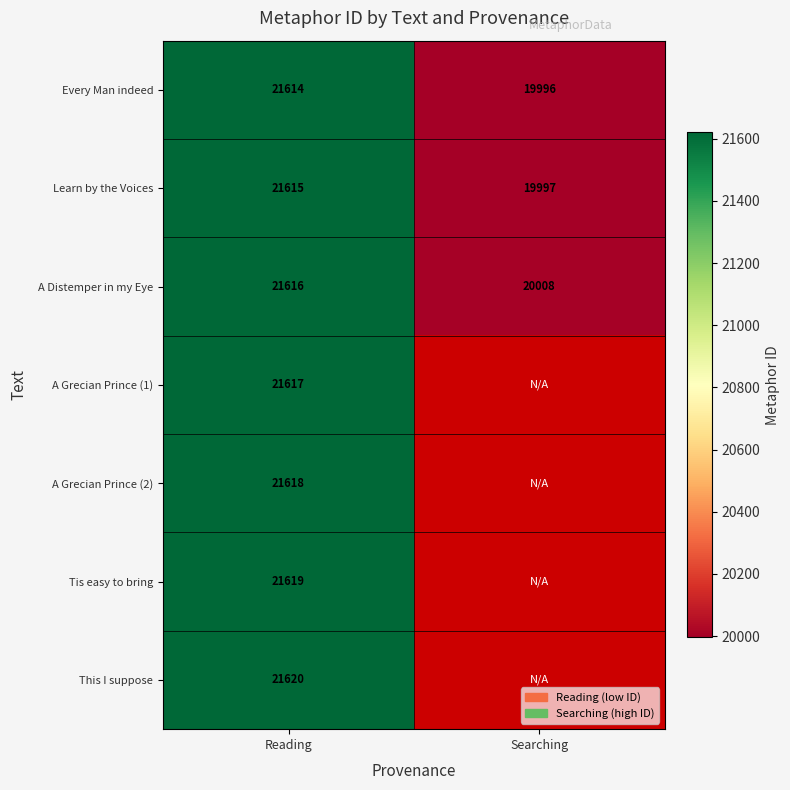

At Reading, list the series in order from smallest to largest.

Every Man indeed, Learn by the Voices, A Distemper in my Eye, A Grecian Prince (1), A Grecian Prince (2), Tis easy to bring, This I suppose